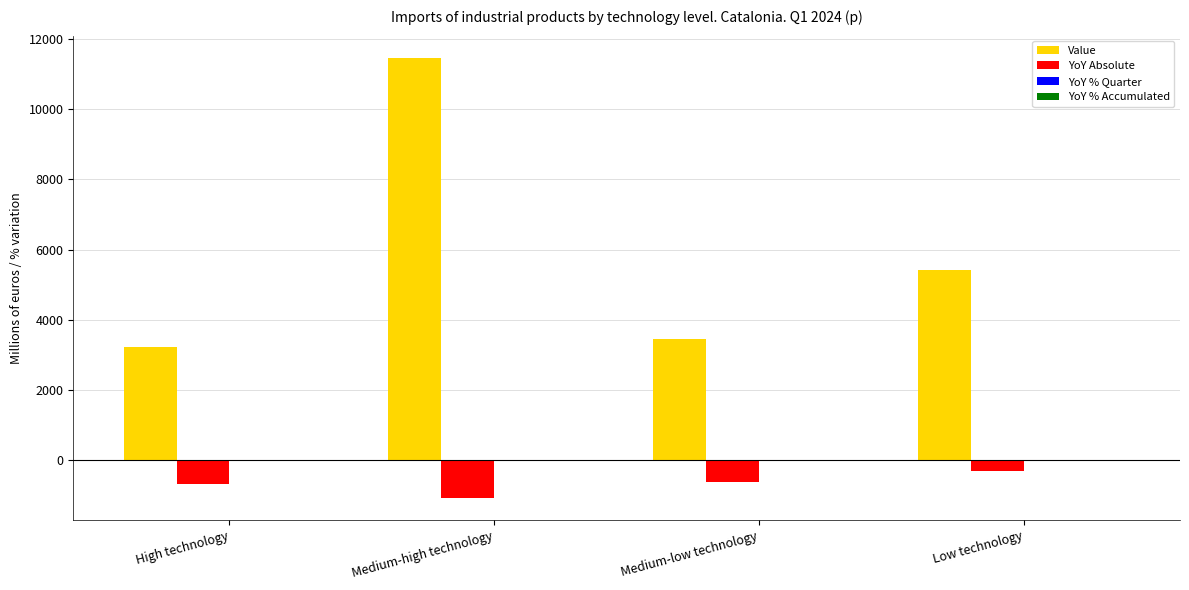

At which category is the sum across all series the highest?

Medium-high technology